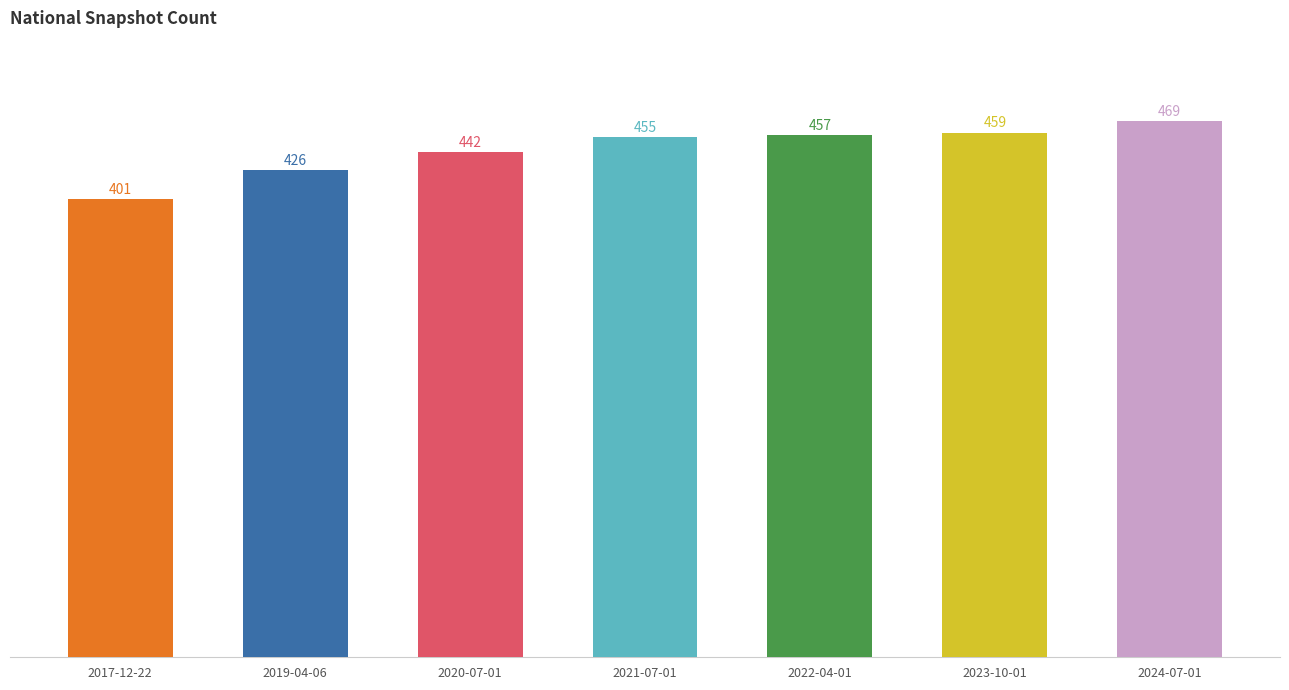

What is the smallest value displayed?

401